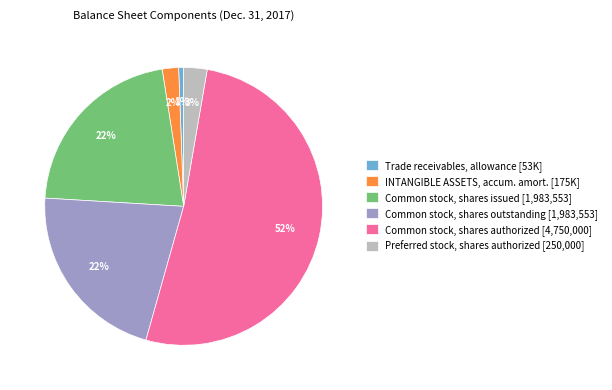

Is Common stock, shares issued [1,983,553] the majority of the pie?

No